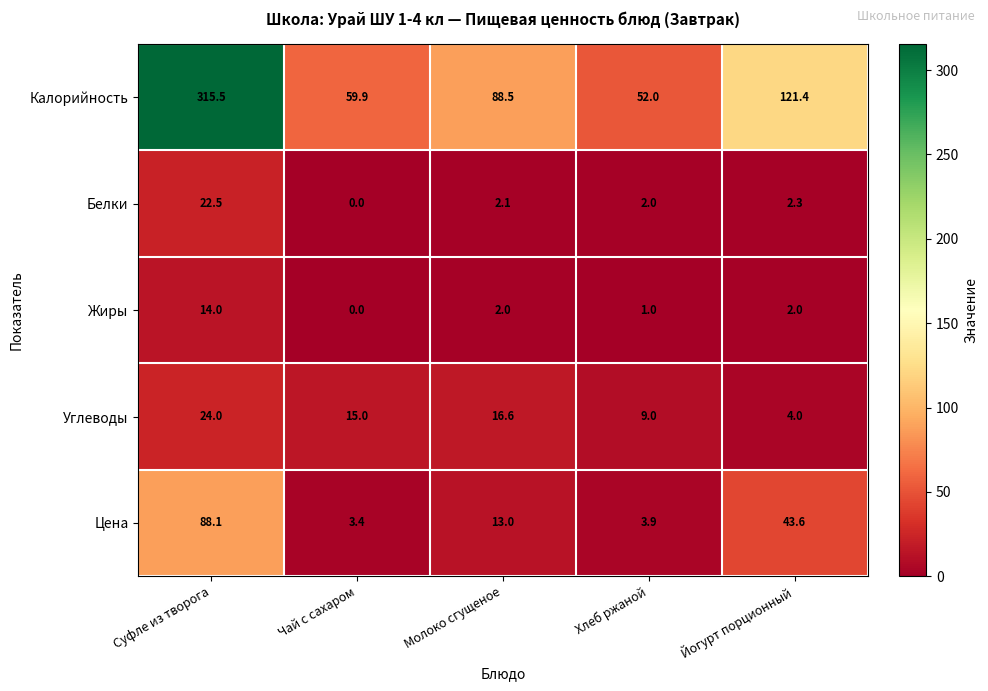

The value of Цена at Хлеб ржаной is 6.4. True or false?

False